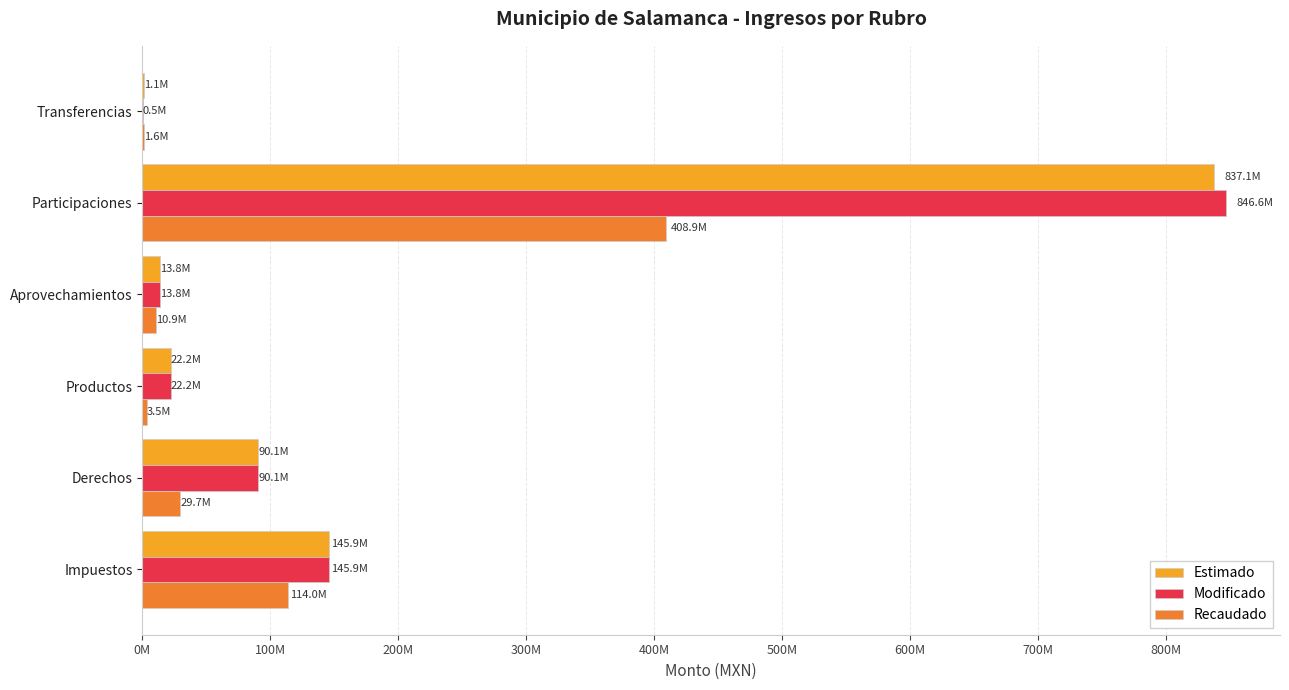

What are all the series names shown in the legend?

Estimado, Modificado, Recaudado